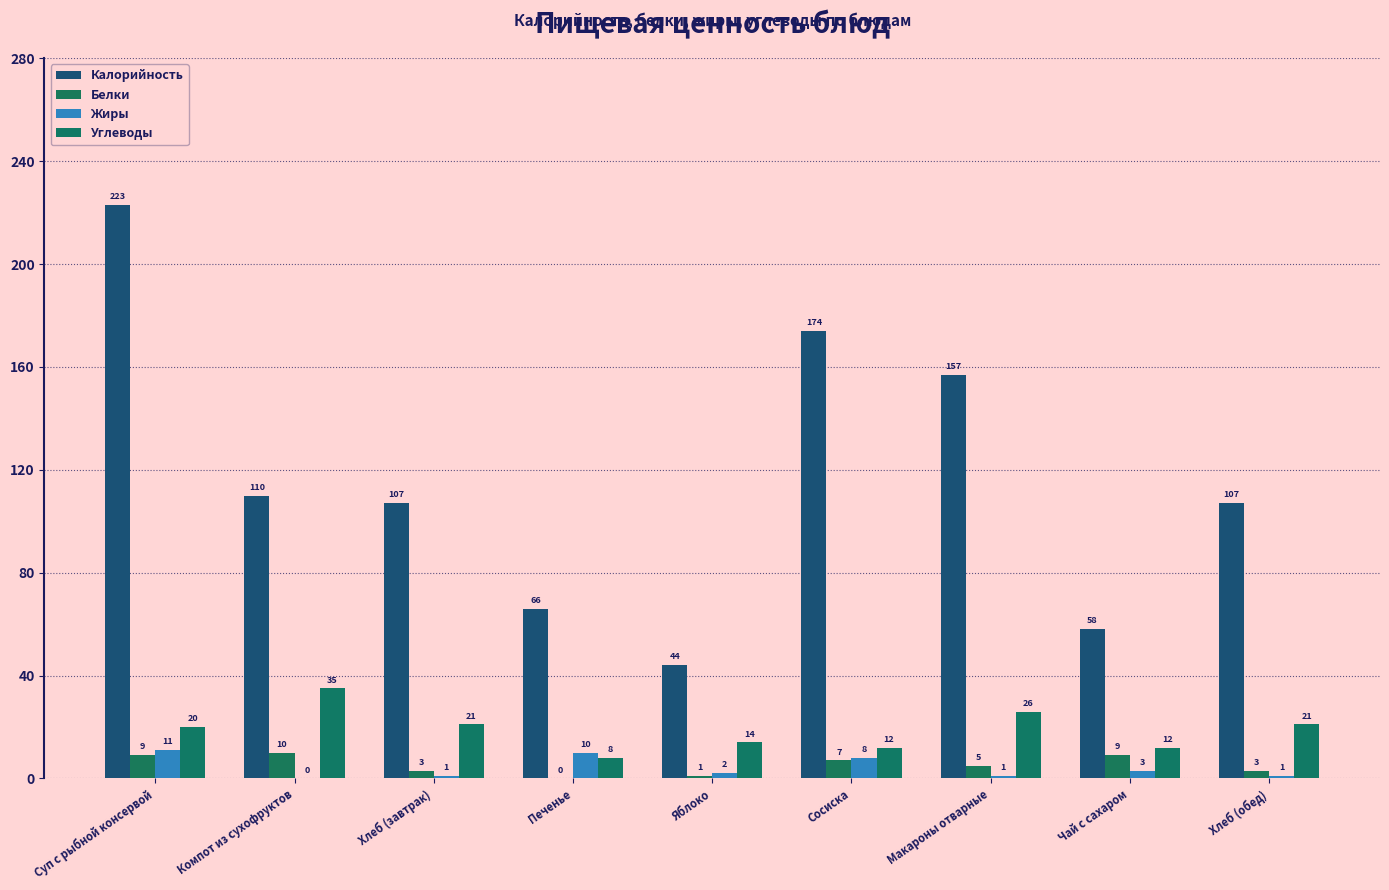

The Калорийность series shows 166 at Компот из сухофруктов. True or false?

False